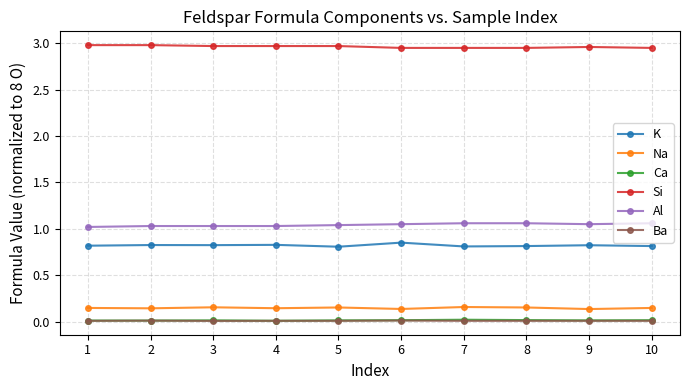

True or false: Si and Al intersect in this chart.

False